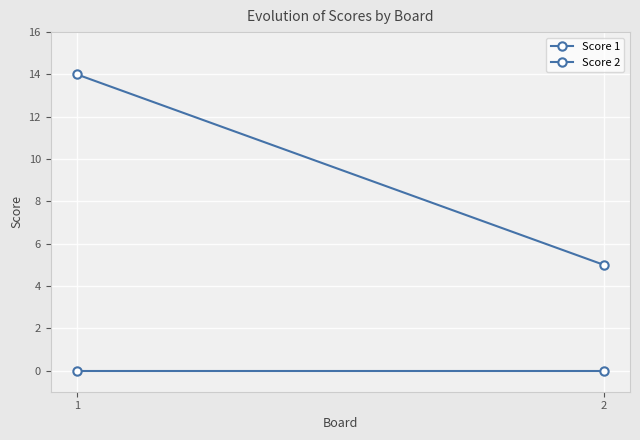

At which category is the sum across all series the highest?

1